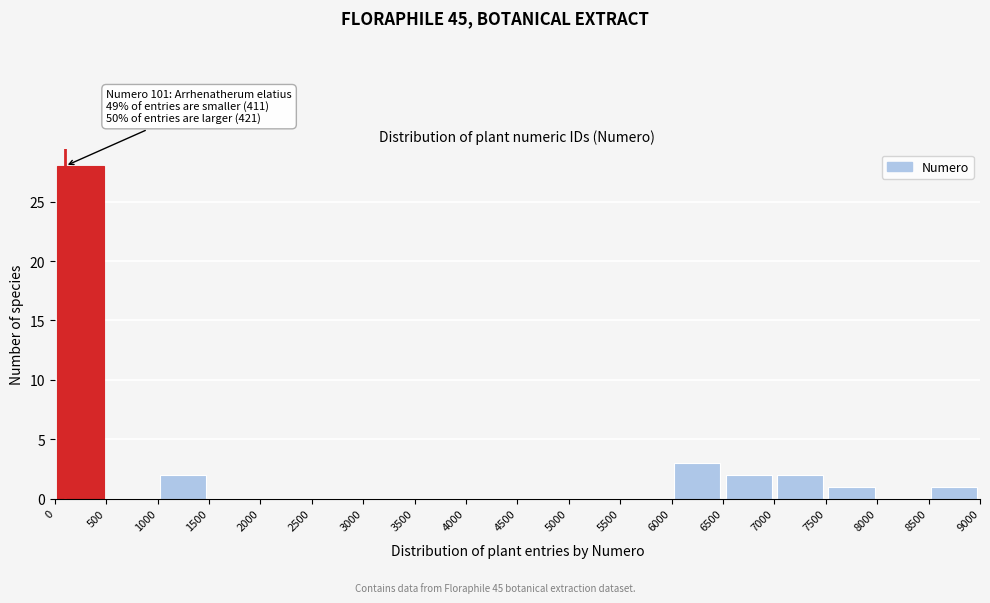

Over which range of the x-axis is the bar tallest?

0 to 500